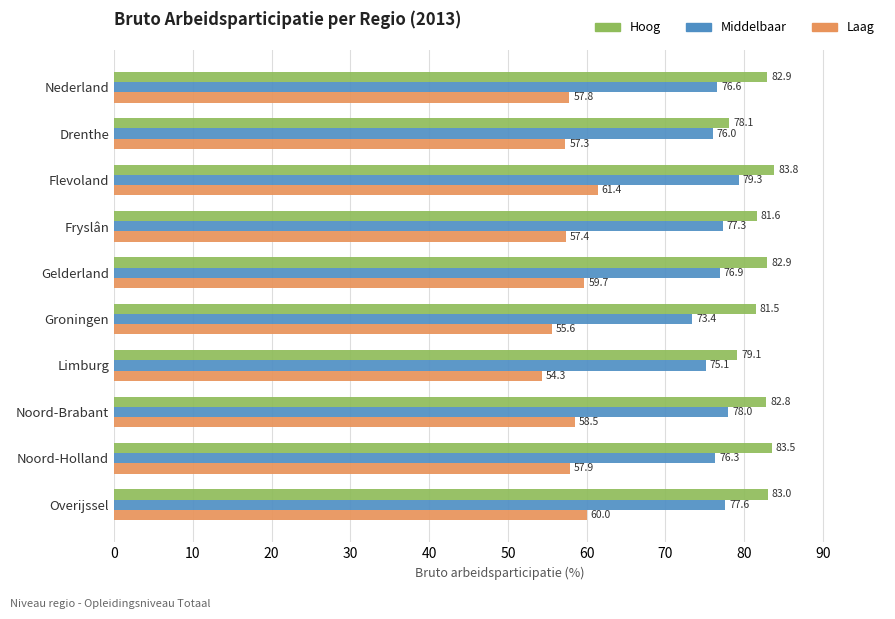

What is the difference between the Hoog values at Overijssel and Flevoland?

0.8